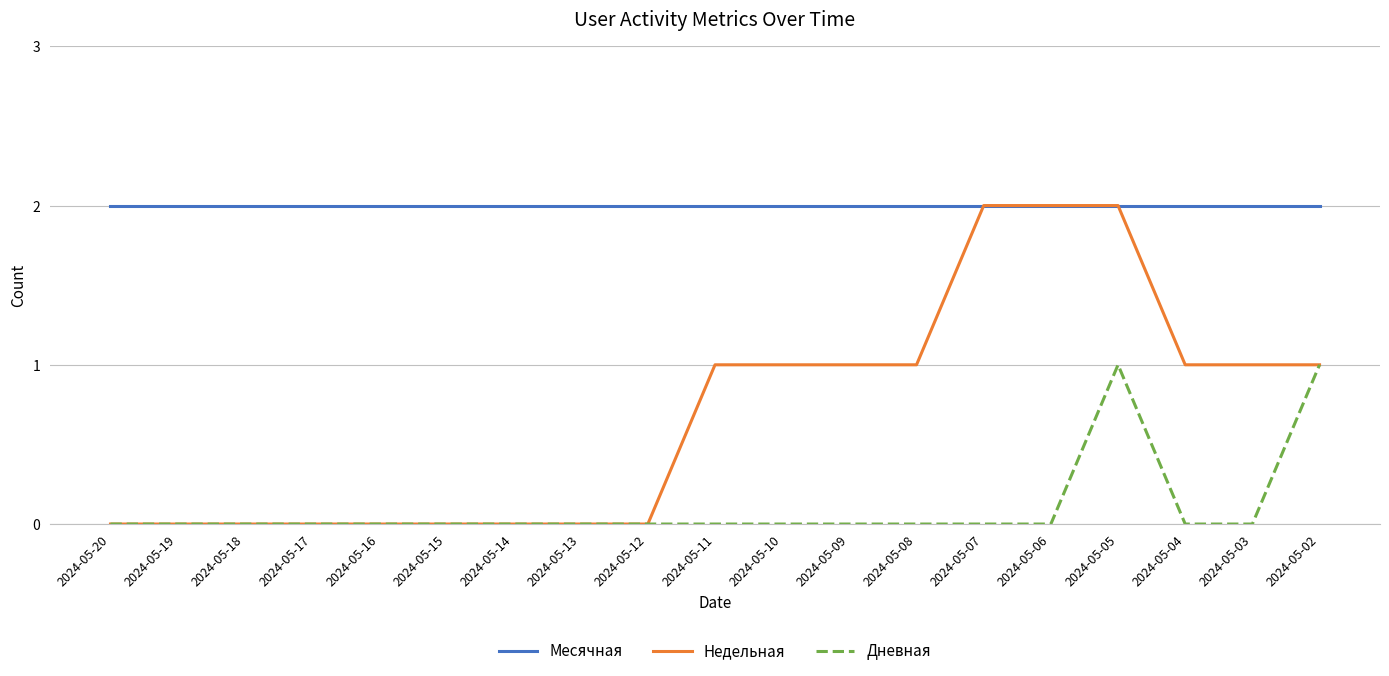

Between 2024-05-17 and 2024-05-04, which series saw the biggest shift?

Недельная